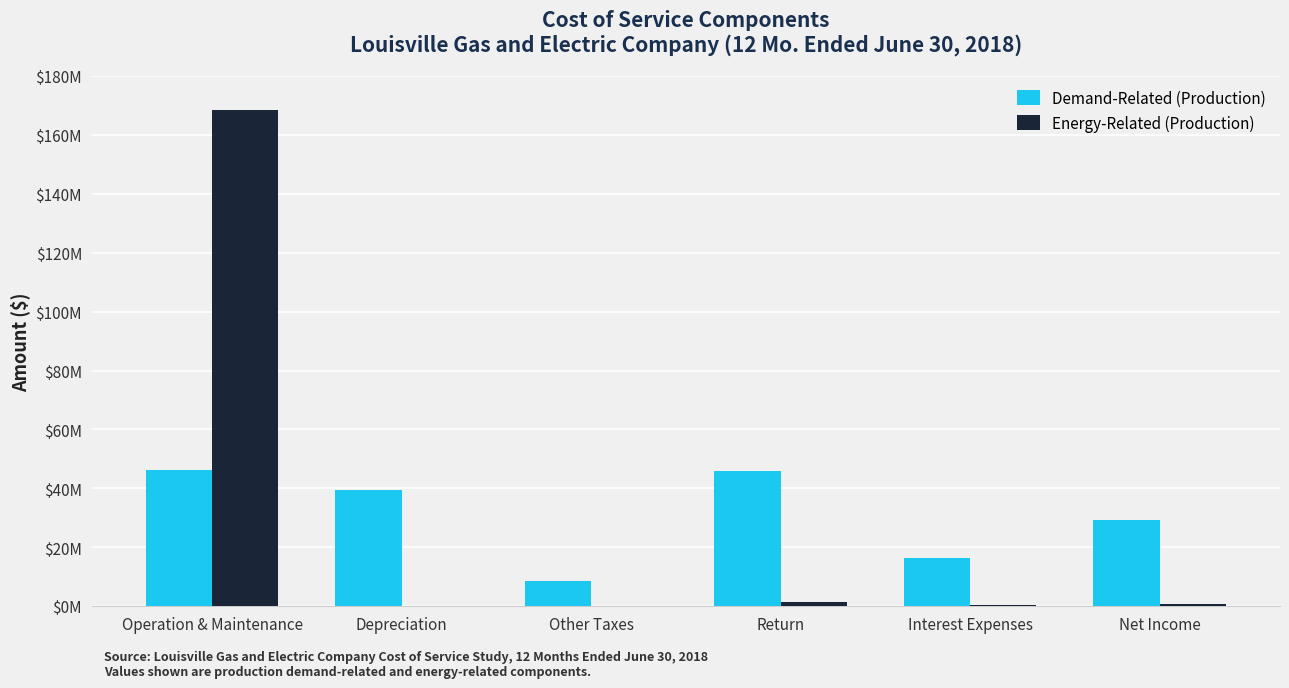

The value of Energy-Related (Production) at Other Taxes is 0.0. True or false?

True